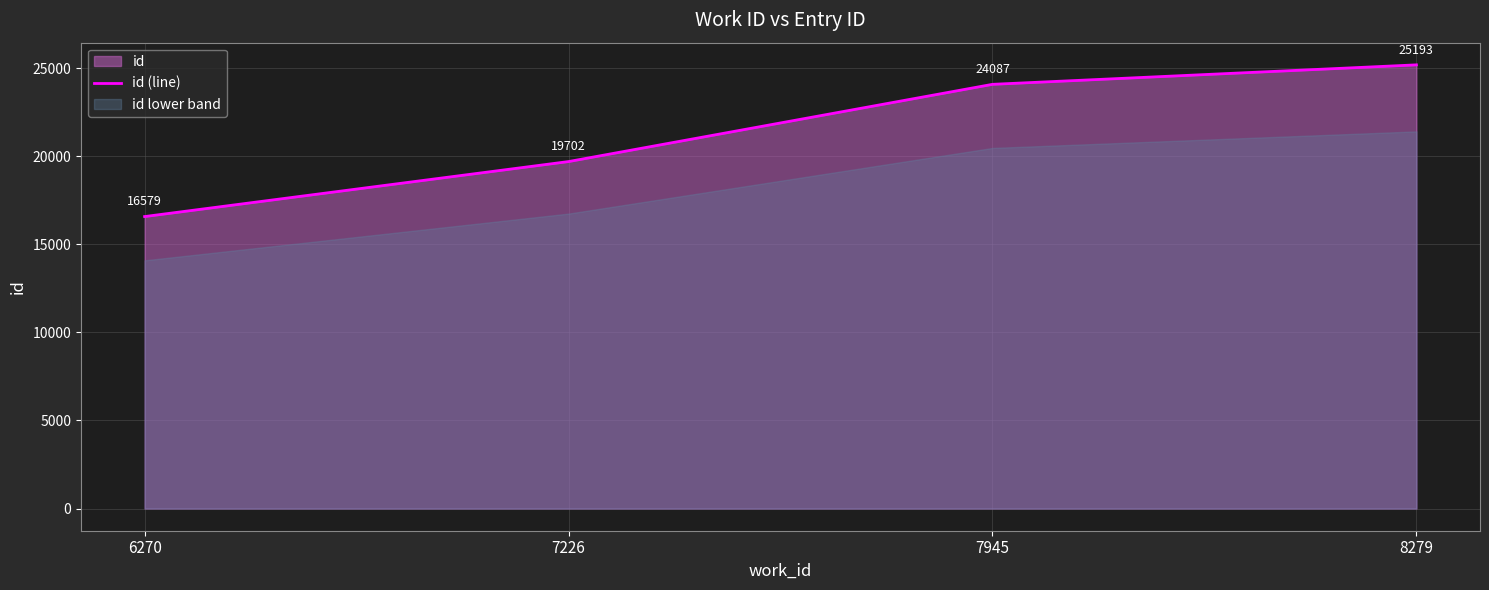

Rank the categories by value from lowest to highest.

6270, 7226, 7945, 8279